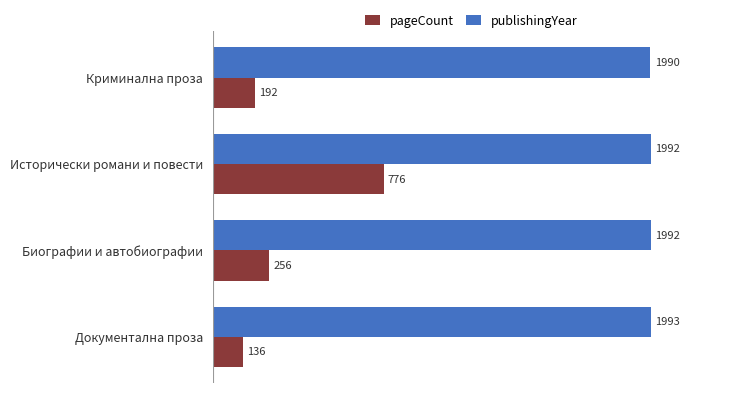

List the series in order of their overall mean, highest first.

publishingYear, pageCount